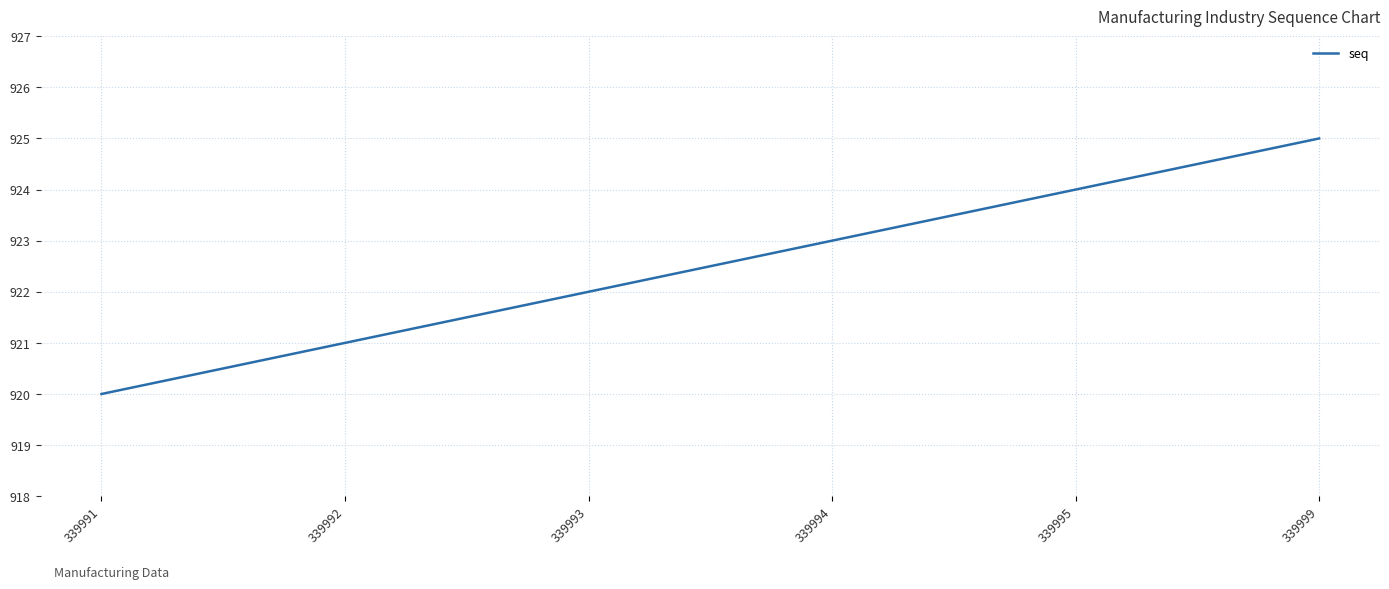

What is the change in value from 339992 to 339999?

+4